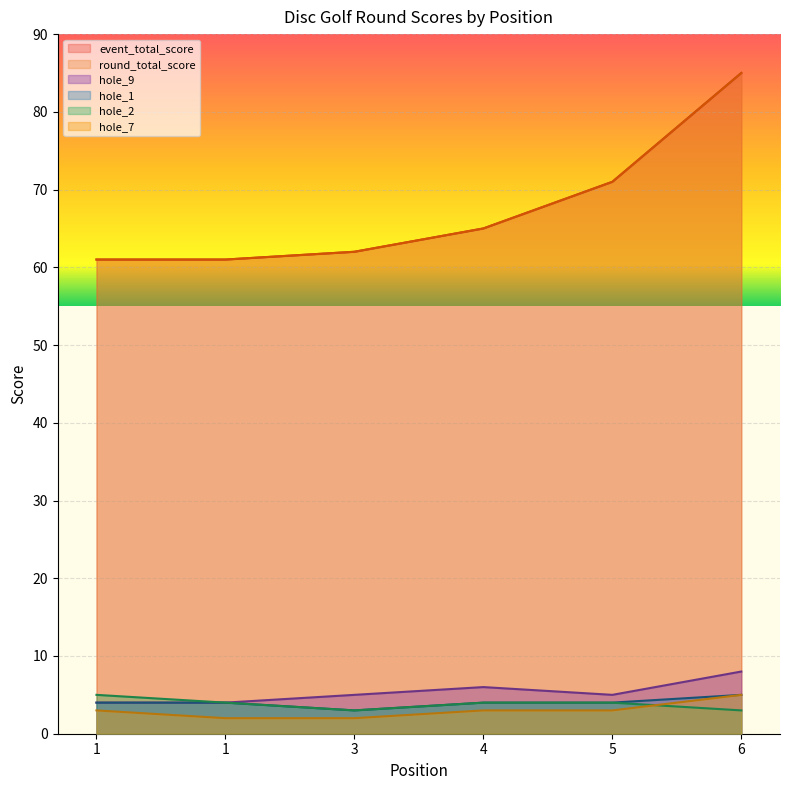

What is the sum of the hole_7 values at 3 and 1?

5